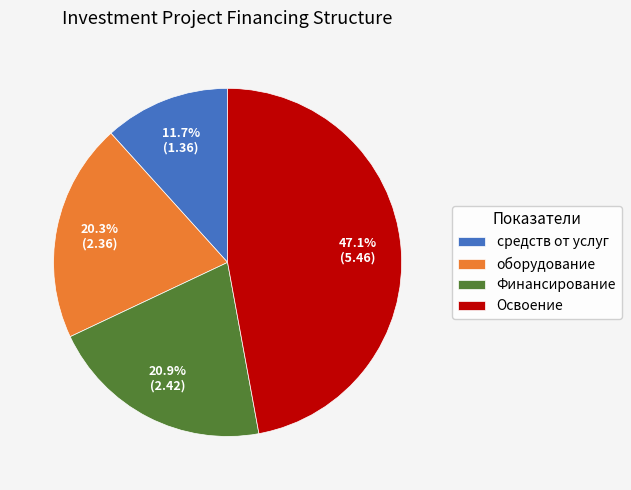

Approximately how many times larger is the value at оборудование compared to средств от услуг?

1.7